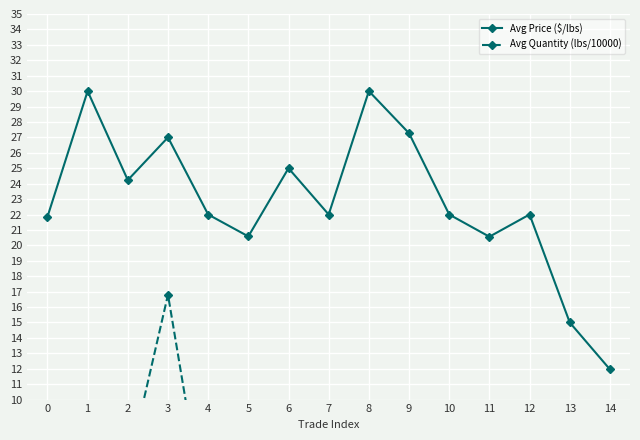

What is the difference between the maximum and minimum values in the Avg Price ($/lbs) series?

18.0